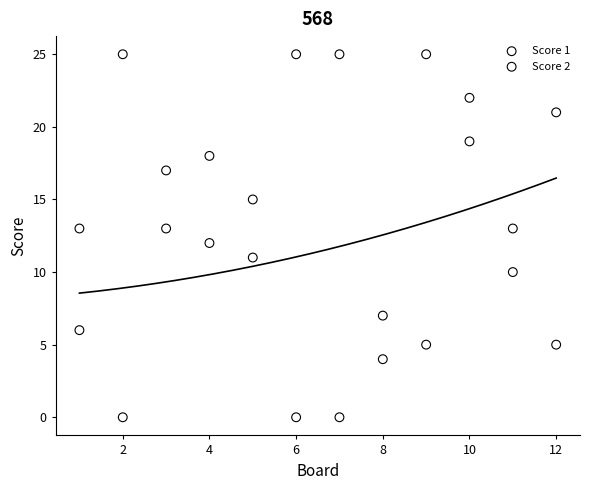

What is the X range (max minus min) for the scatter plot?

11